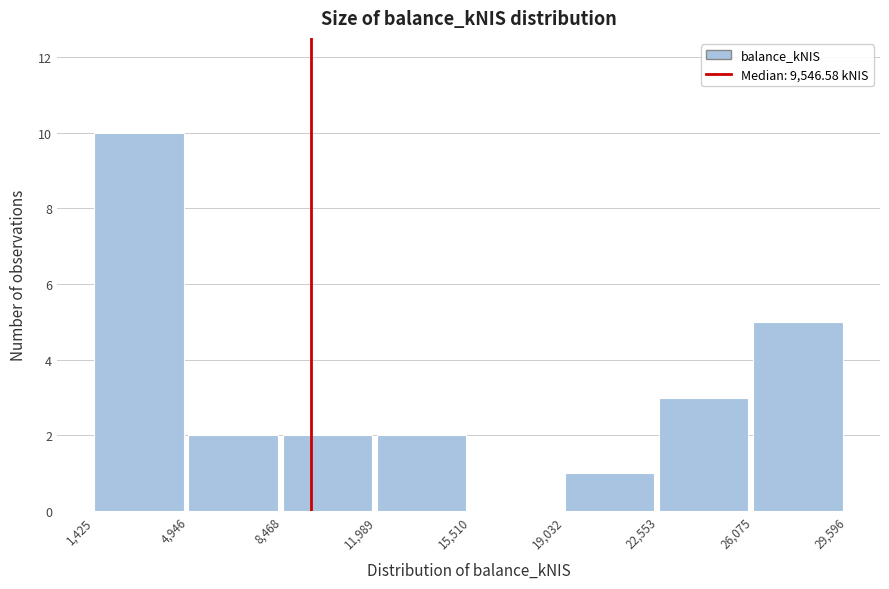

Which range on the x-axis has the tallest bar?

1,425 to 4,946